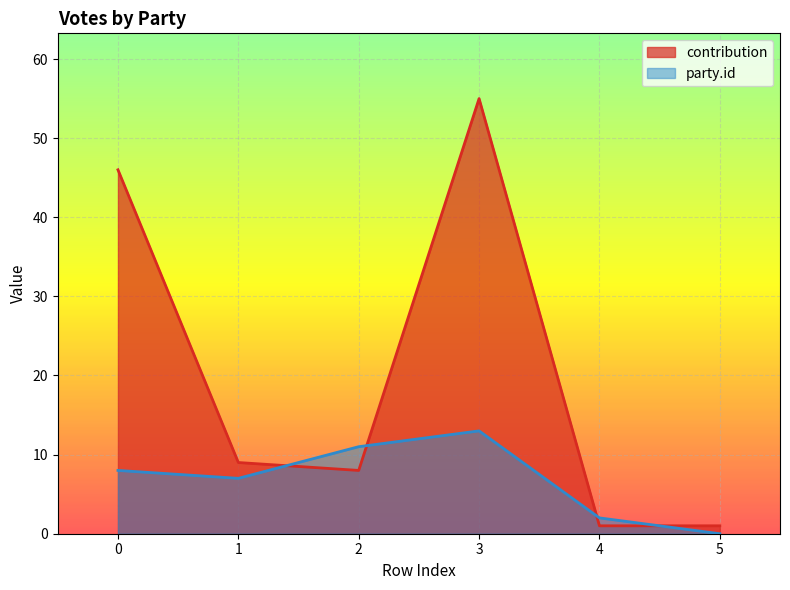

Where do party.id and contribution first cross each other?

1 and 2